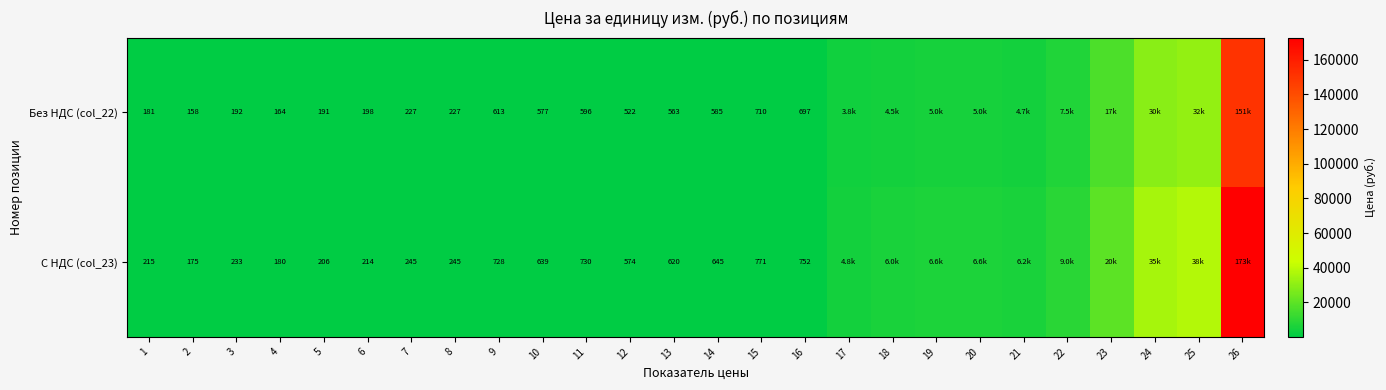

What is the total value across all series at 18?

10515.0